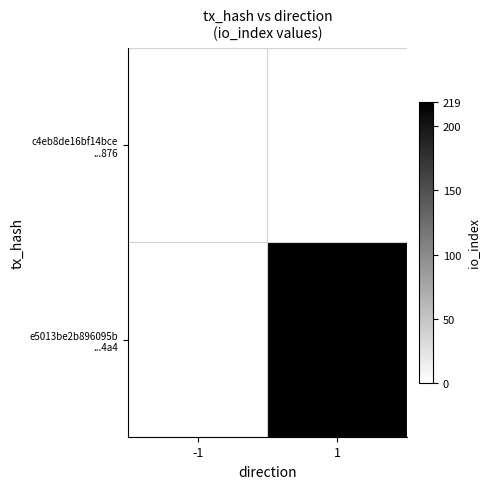

Which series changed the most between -1 and 1?

e5013be2b896095b ...4a4